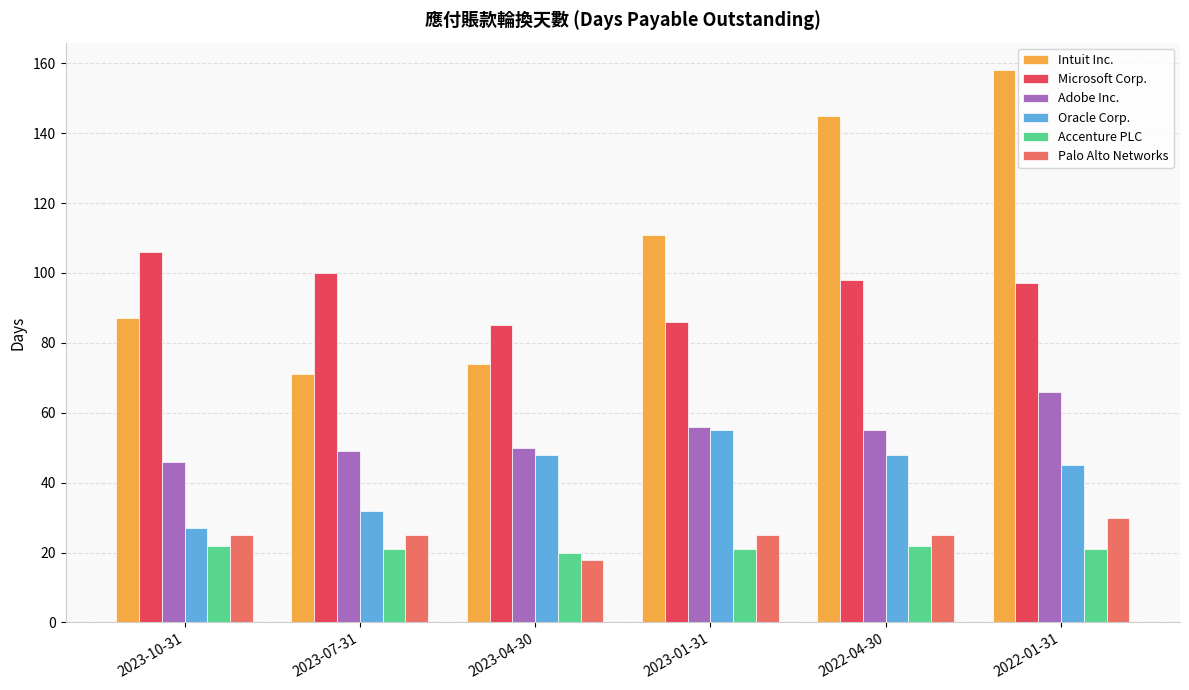

At which category does the chart reach its peak across all series?

2022-01-31